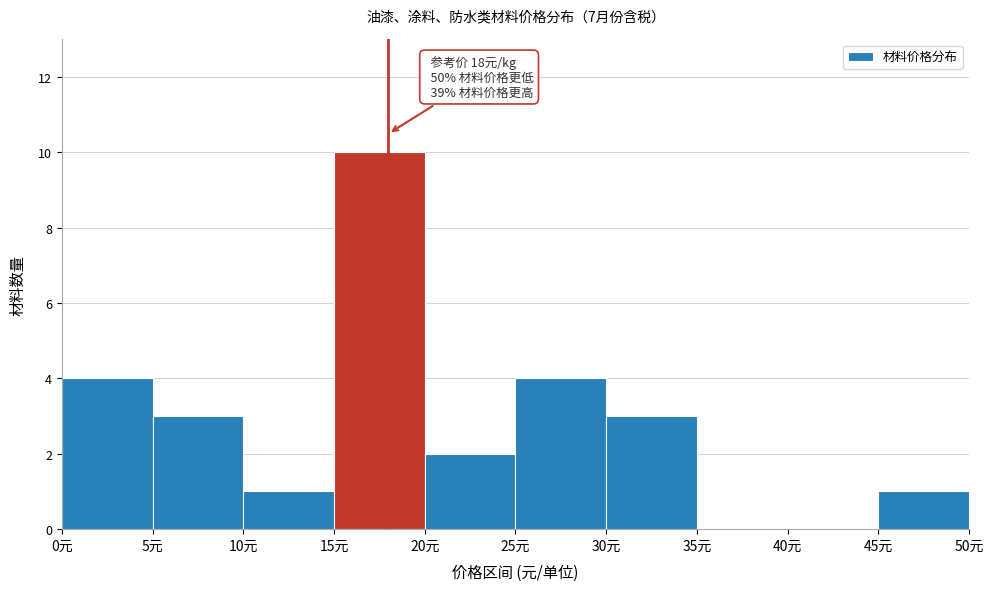

Which range on the x-axis has the tallest bar?

15 to 20